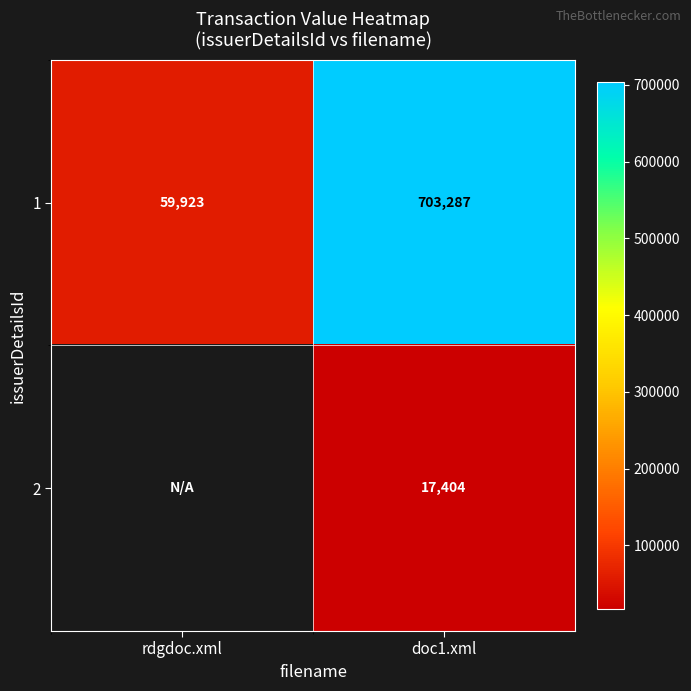

At how many categories does at least one series exceed 47258?

2